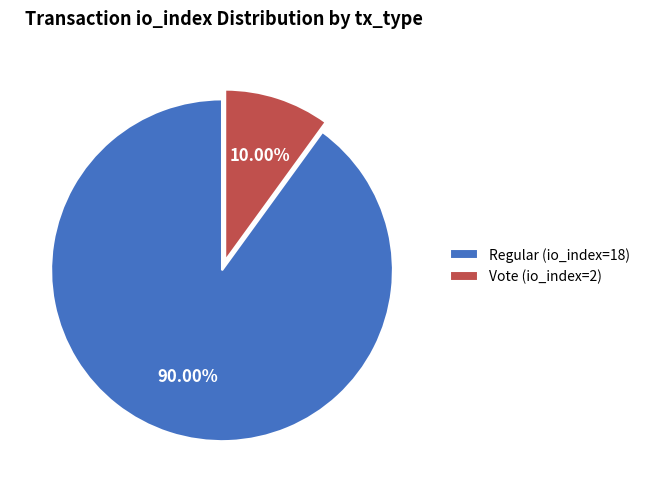

True or false: Regular (io_index=18) accounts for 90% of the total.

True